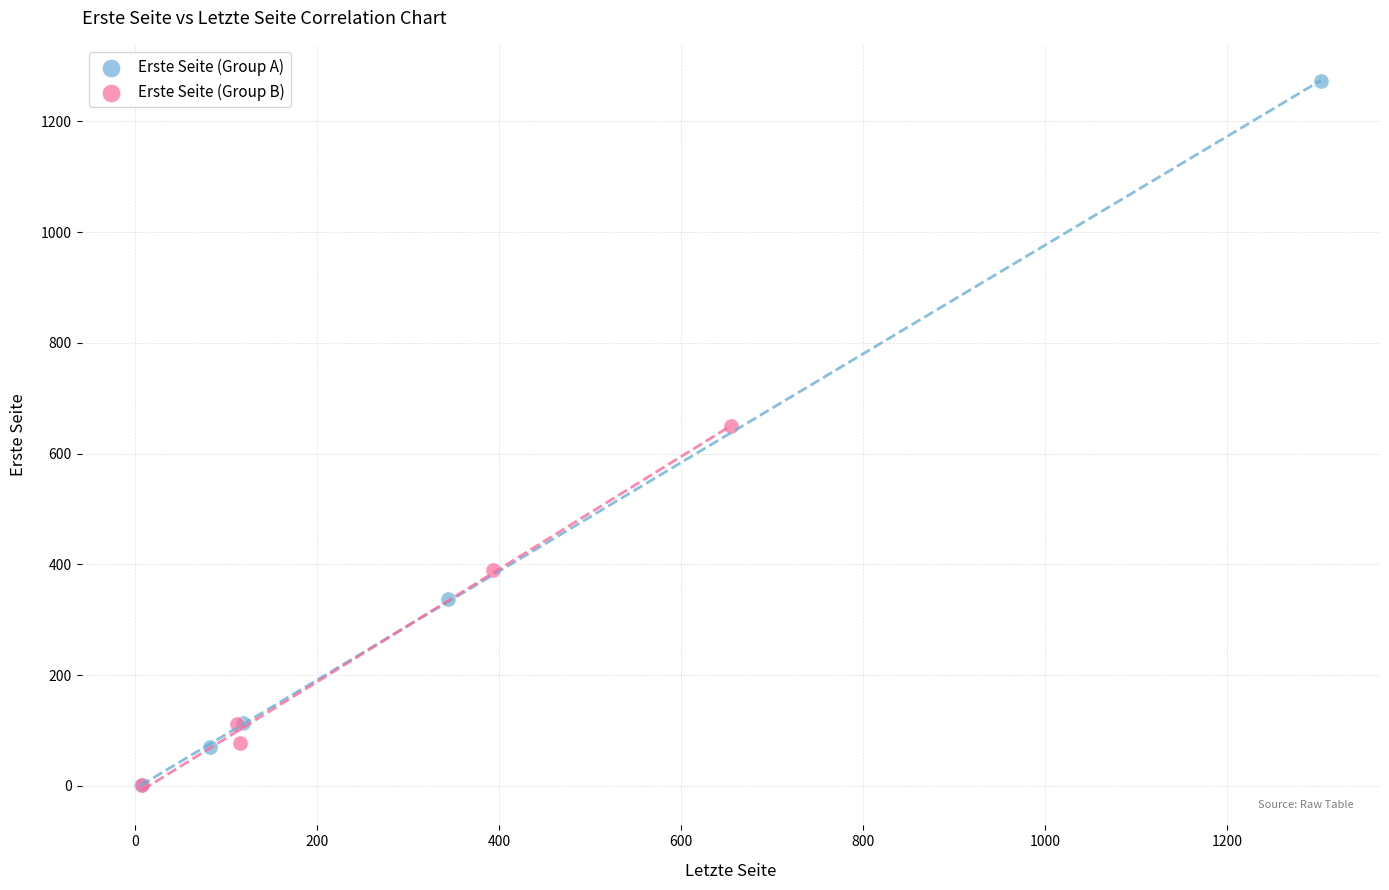

Which series reaches the maximum Y coordinate?

Erste Seite (Group A)